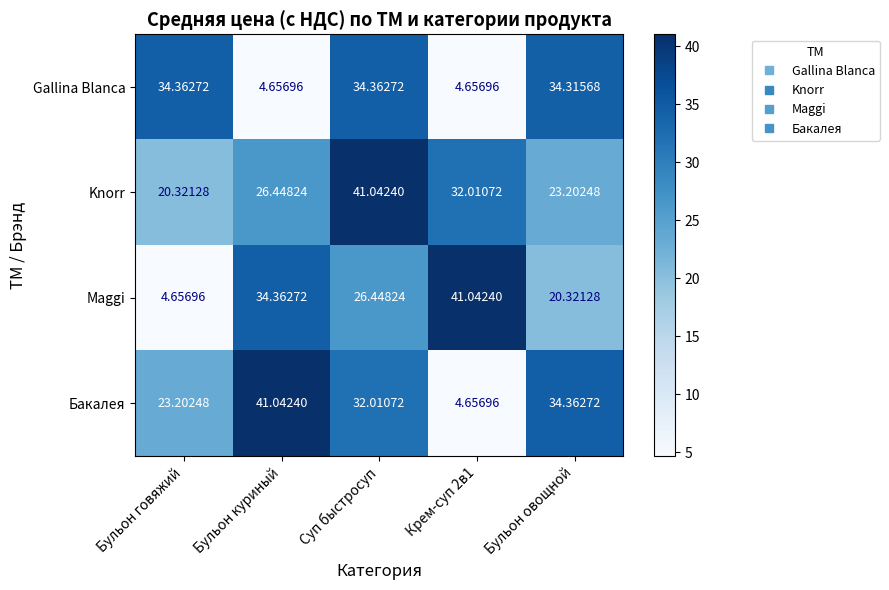

Rank the series at Бульон куриный from highest to lowest value.

Бакалея, Maggi, Knorr, Gallina Blanca